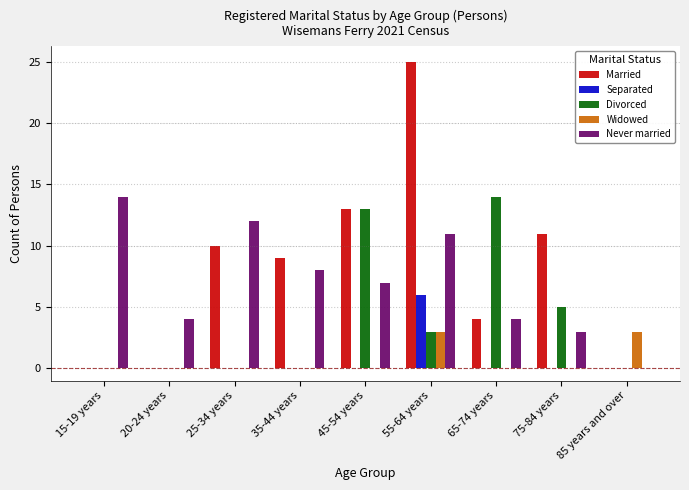

At which category is the sum across all series the highest?

55-64 years